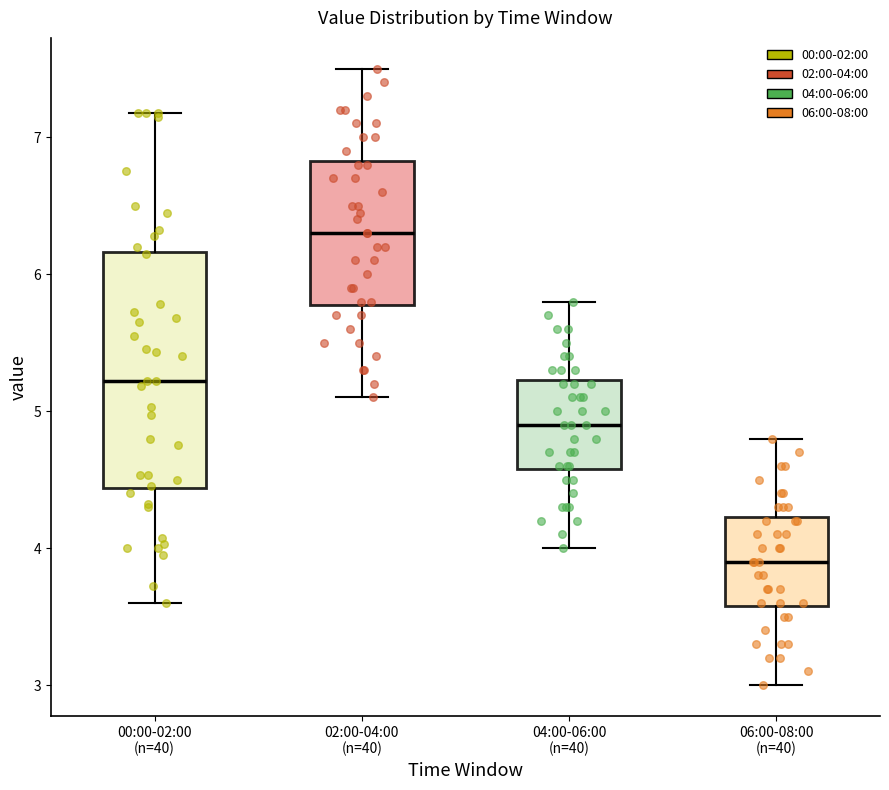

Where does the lower whisker of the box for 04:00-06:00 (n=40) end on the y-axis? The values are not printed on the chart, so give them approximately, as read against the axis.

4.0